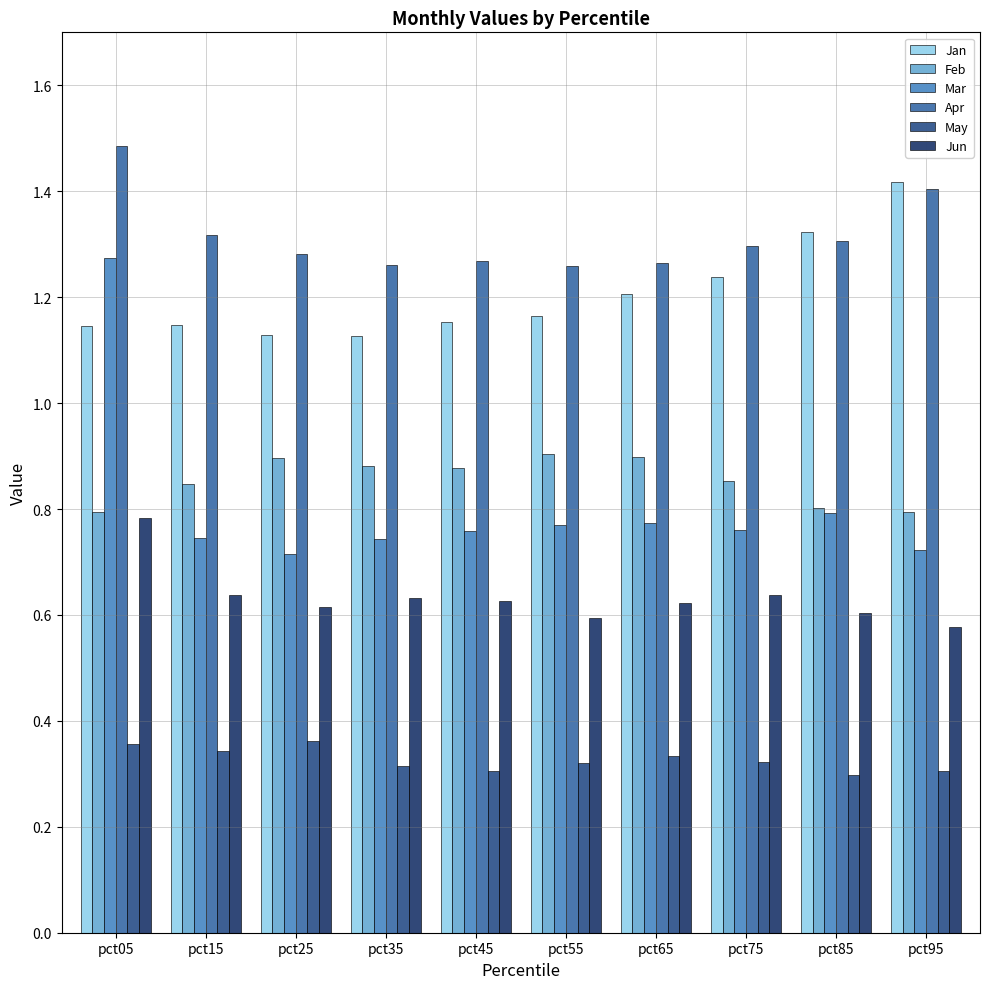

At which category is the sum across all series the highest?

pct05